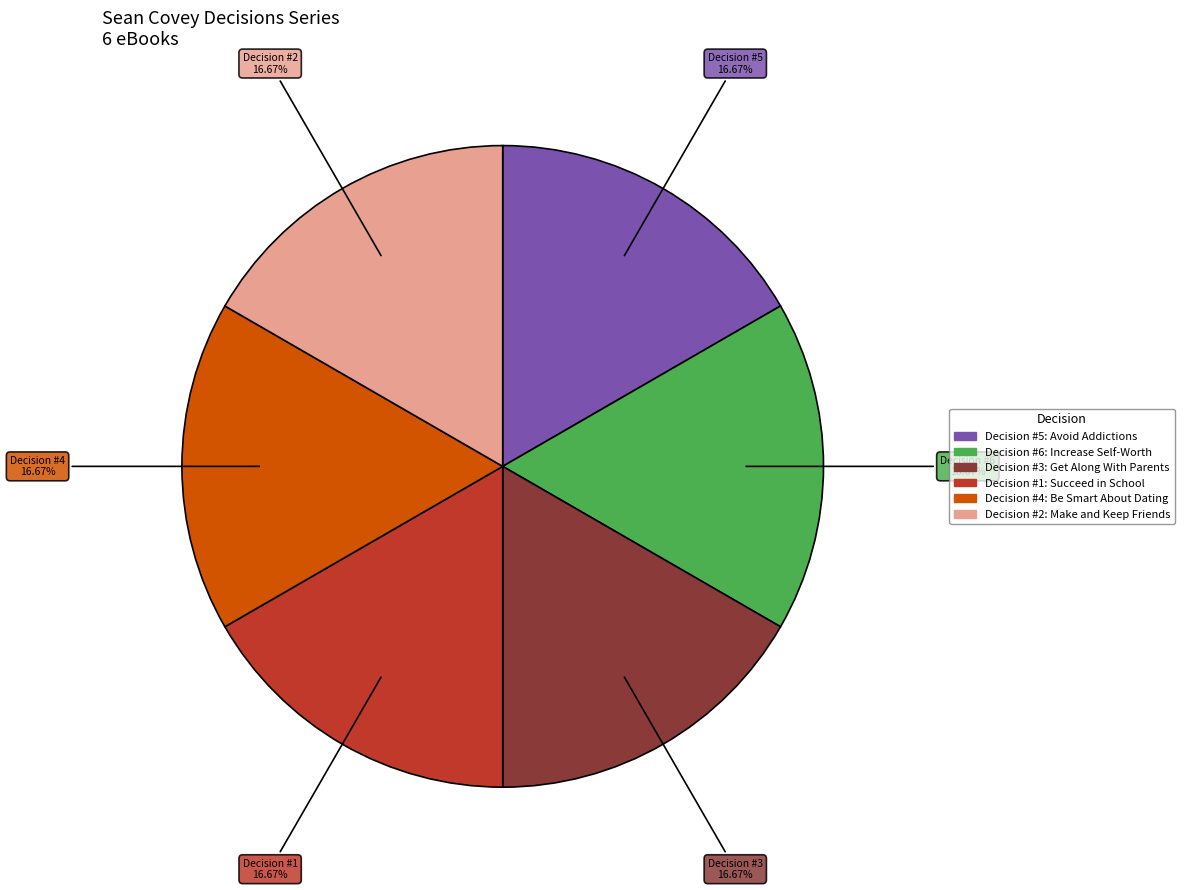

To the nearest percent, what percentage of the pie is Decision #4: Be Smart About Dating?

17%